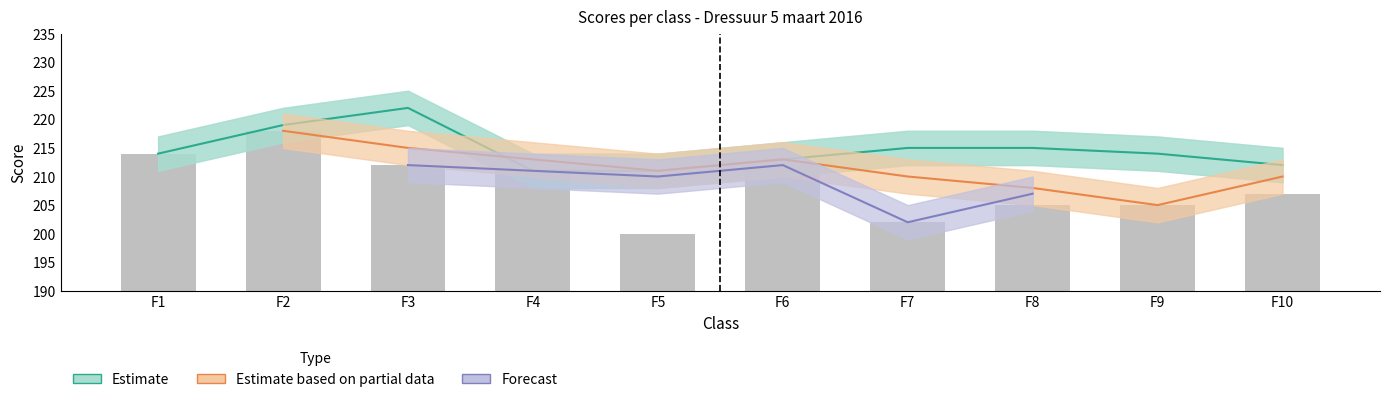

Is the value of Forecast at F9 greater than the value of Estimate at F2?

No